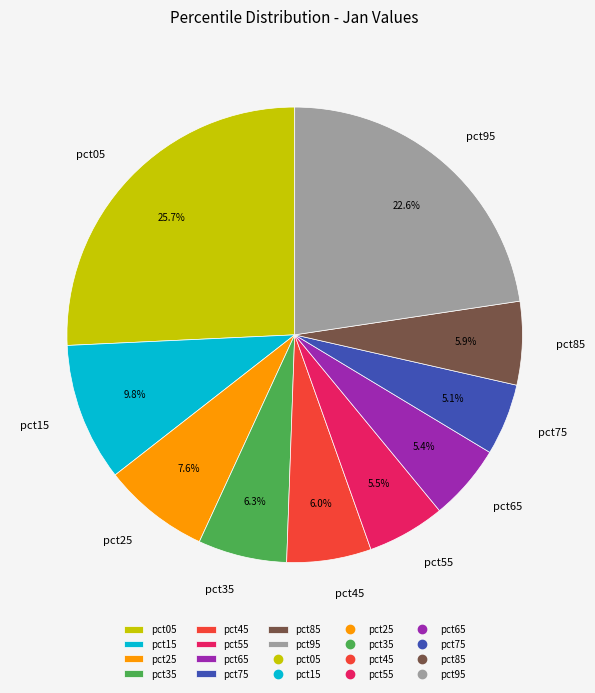

To the nearest percent, what portion does pct05 represent?

26%